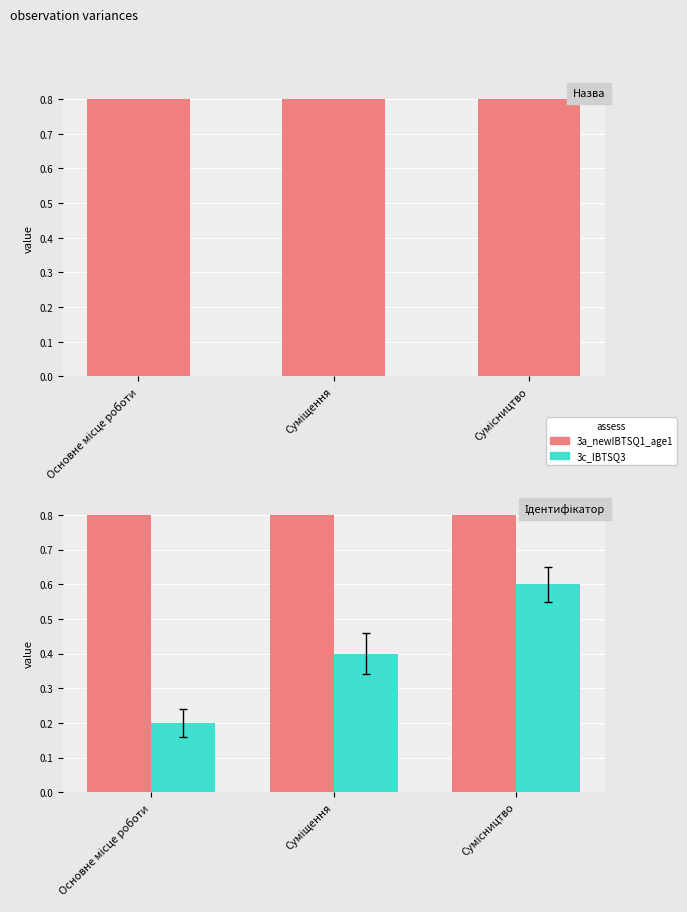

Reading right to left, what are all the values shown in this chart?

3a_newIBTSQ1_age1: Сумісництво=3.0	Суміщення=2.0	Основне місце роботи=1.0
3c_IBTSQ3: Сумісництво=0.6	Суміщення=0.4	Основне місце роботи=0.2